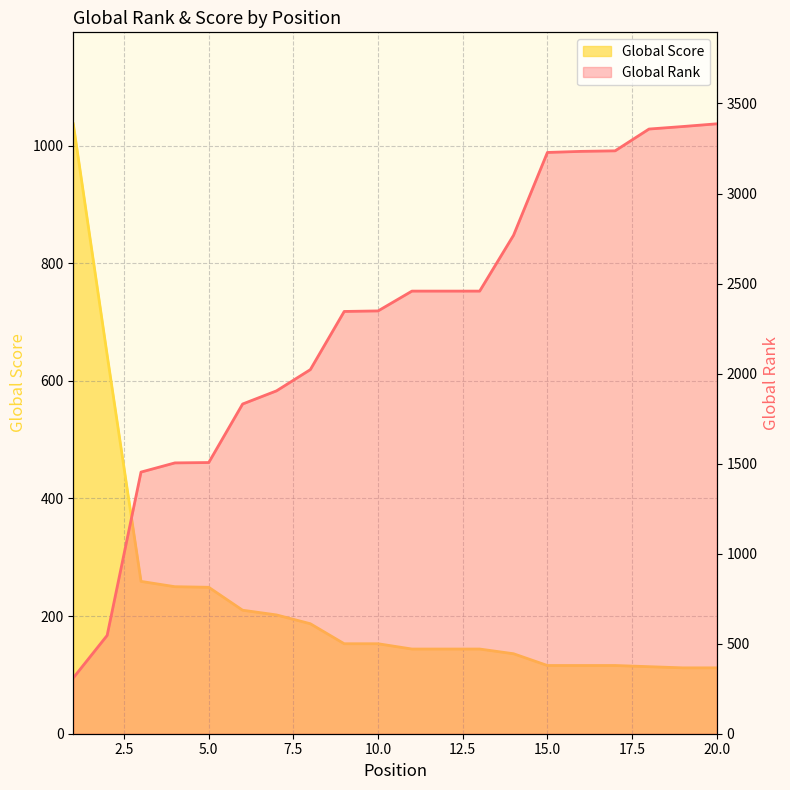

Is it true that Global Score equals 47 at 19?

False